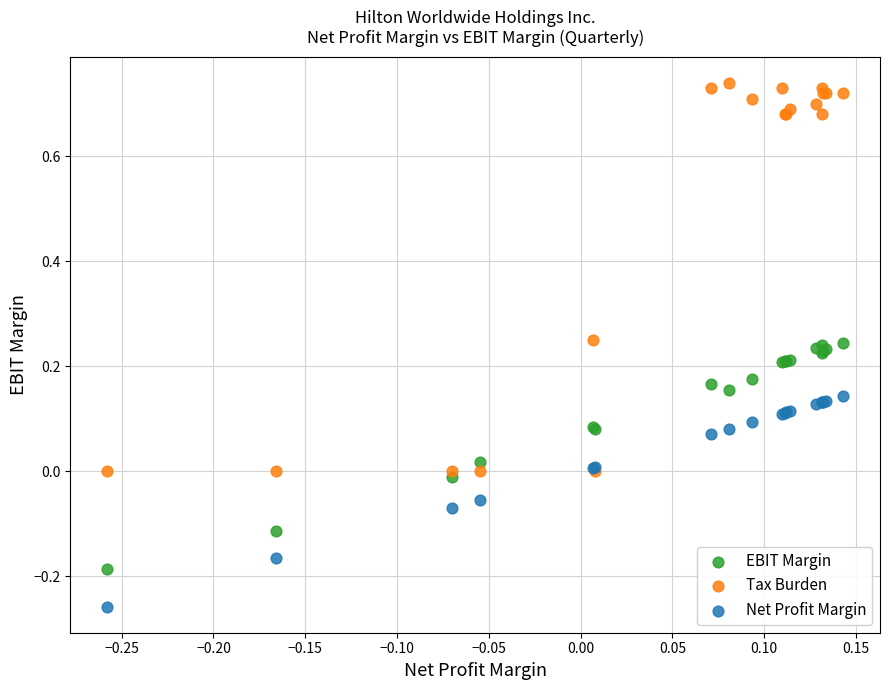

What are all the series names shown in the legend?

EBIT Margin, Tax Burden, Net Profit Margin